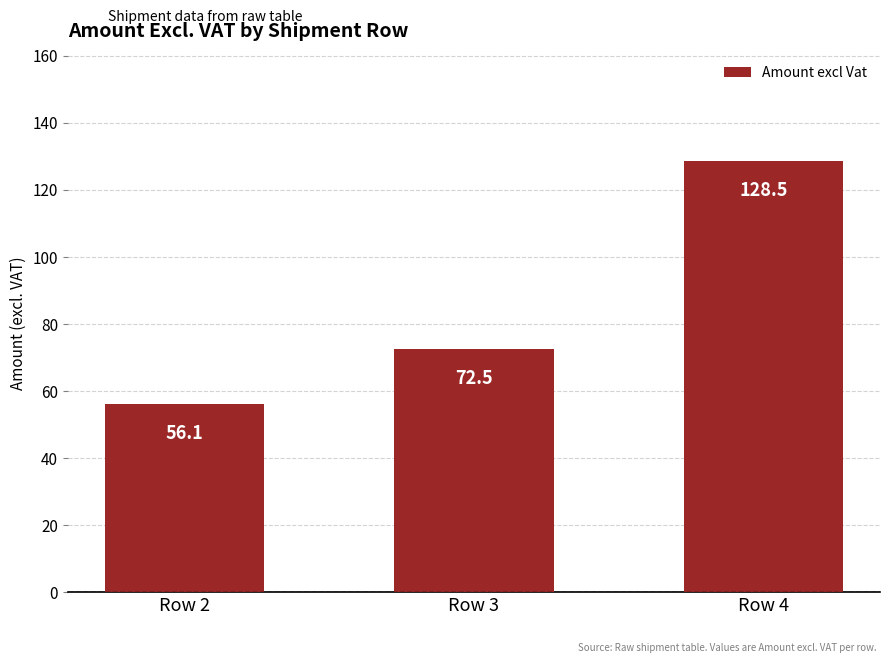

What is the smallest value displayed?

56.1